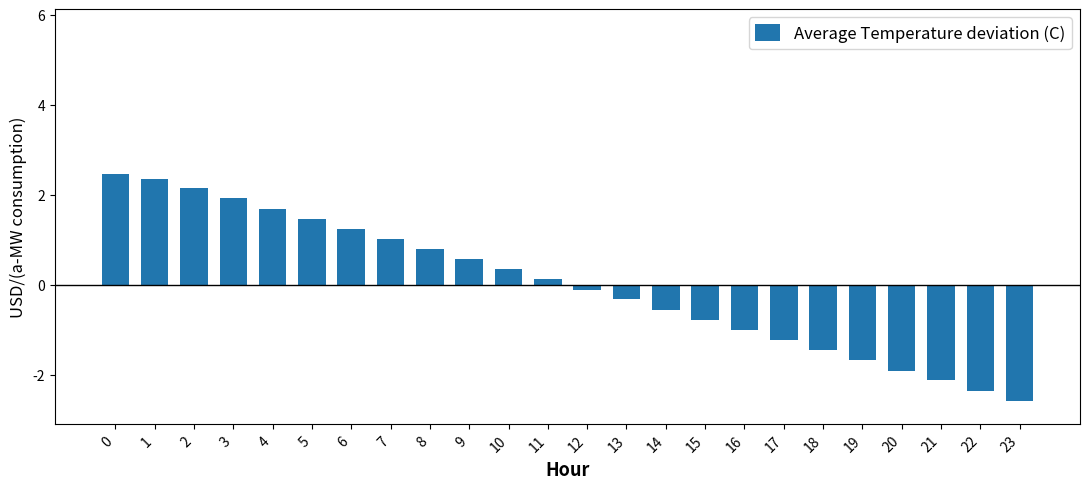

Read the value at 21.

-2.1